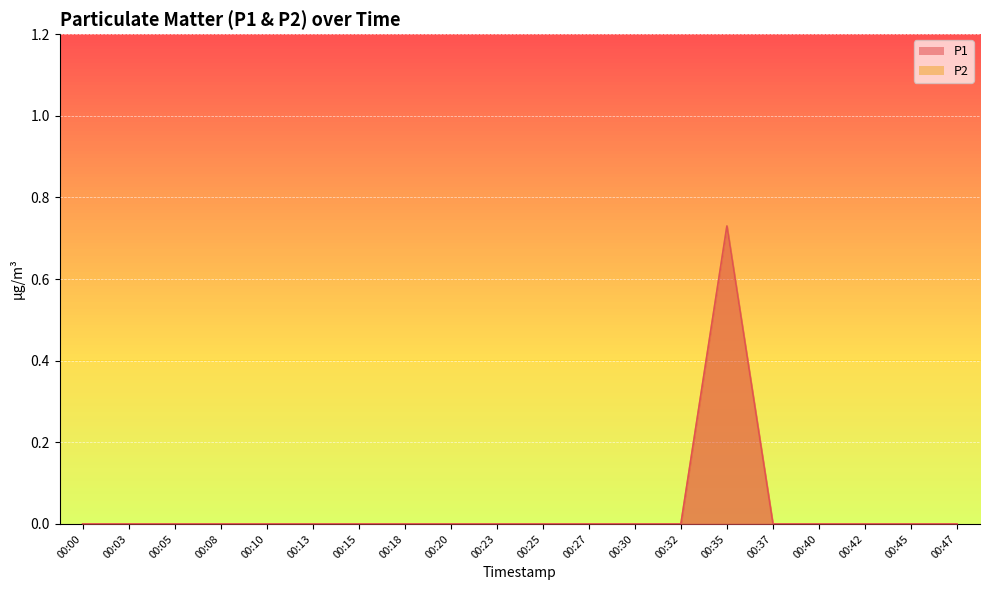

True or false: P1 and P2 intersect in this chart.

False